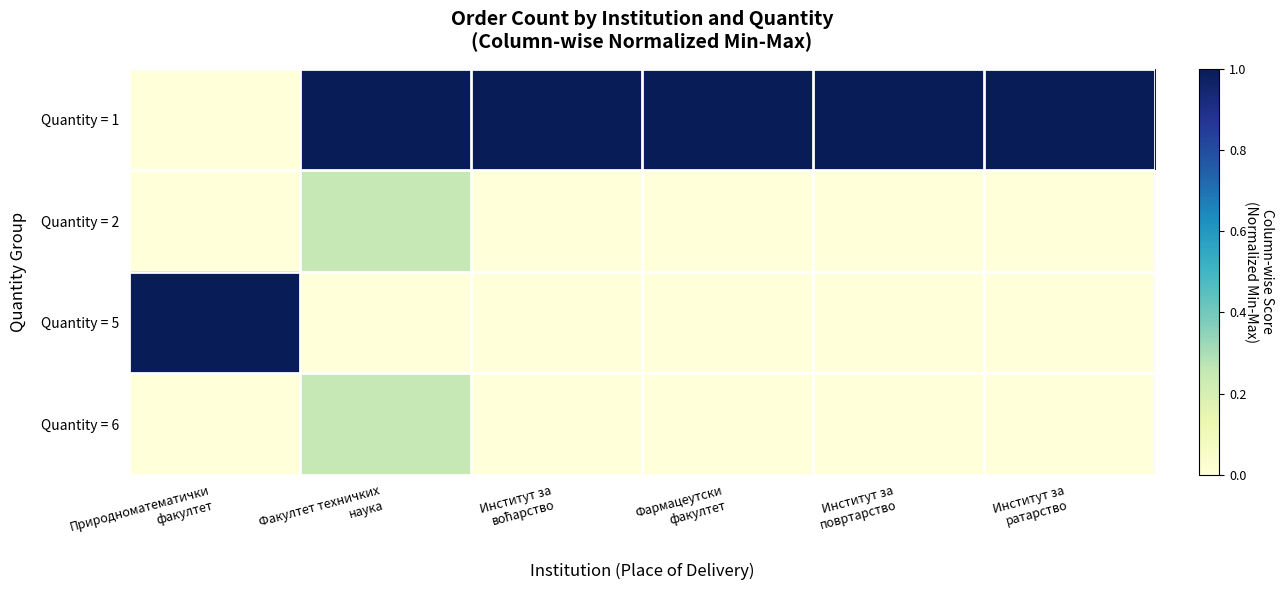

Reading left to right, extract all data points from this chart.

Quantity = 1: Природноматематички
факултет=0.0	Факултет техничких
наука=1.0	Институт за
воћарство=1.0	Фармацеутски
факултет=1.0	Институт за
повртарство=1.0	Институт за
ратарство=1.0
Quantity = 2: Природноматематички
факултет=0.0	Факултет техничких
наука=0.2	Институт за
воћарство=0.0	Фармацеутски
факултет=0.0	Институт за
повртарство=0.0	Институт за
ратарство=0.0
Quantity = 5: Природноматематички
факултет=1.0	Факултет техничких
наука=0.0	Институт за
воћарство=0.0	Фармацеутски
факултет=0.0	Институт за
повртарство=0.0	Институт за
ратарство=0.0
Quantity = 6: Природноматематички
факултет=0.0	Факултет техничких
наука=0.2	Институт за
воћарство=0.0	Фармацеутски
факултет=0.0	Институт за
повртарство=0.0	Институт за
ратарство=0.0